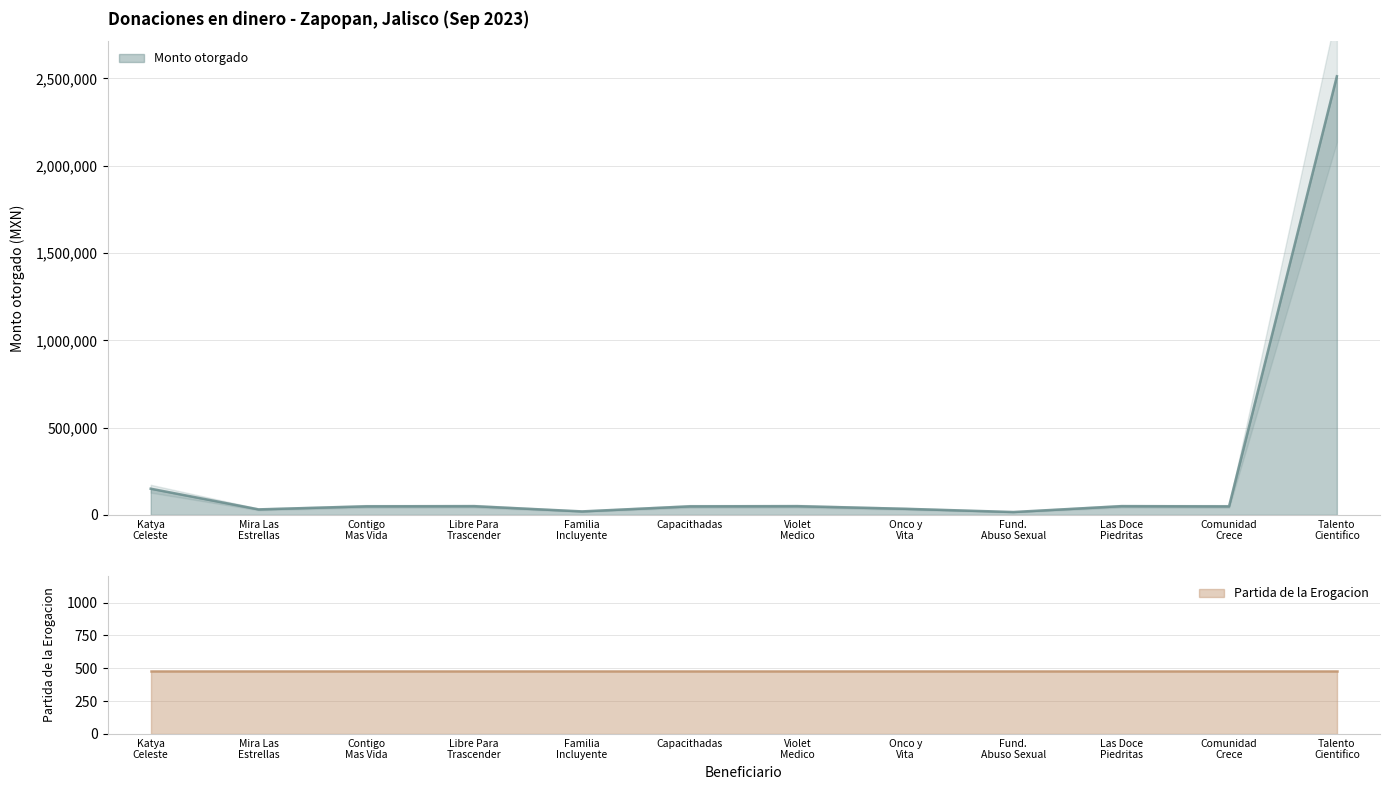

Read the value at Comunidad Crece.

48882.8